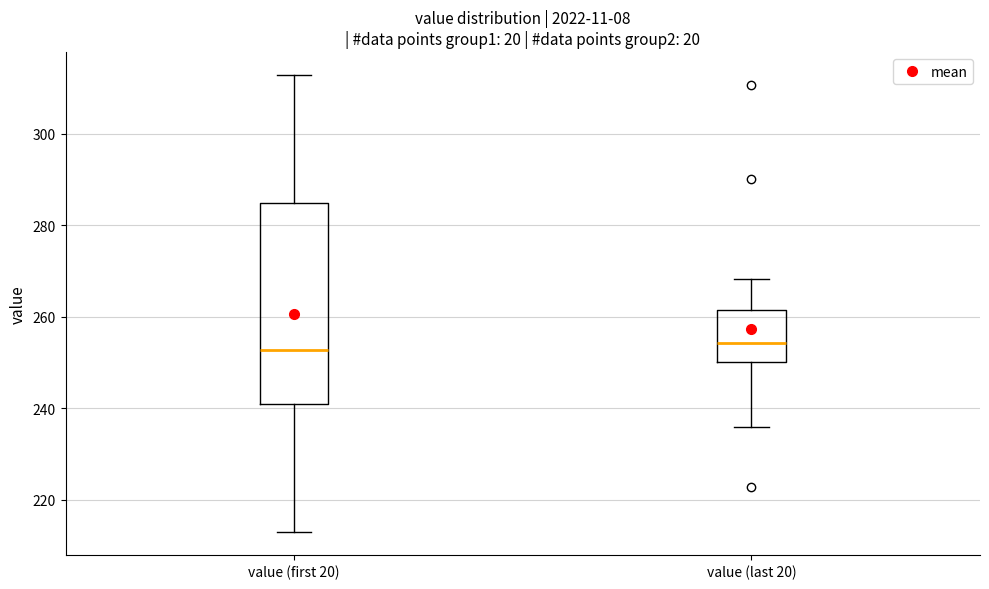

Where is the upper edge of the box for value (first 20) on the y-axis? The values are not printed on the chart, so give them approximately, as read against the axis.

284